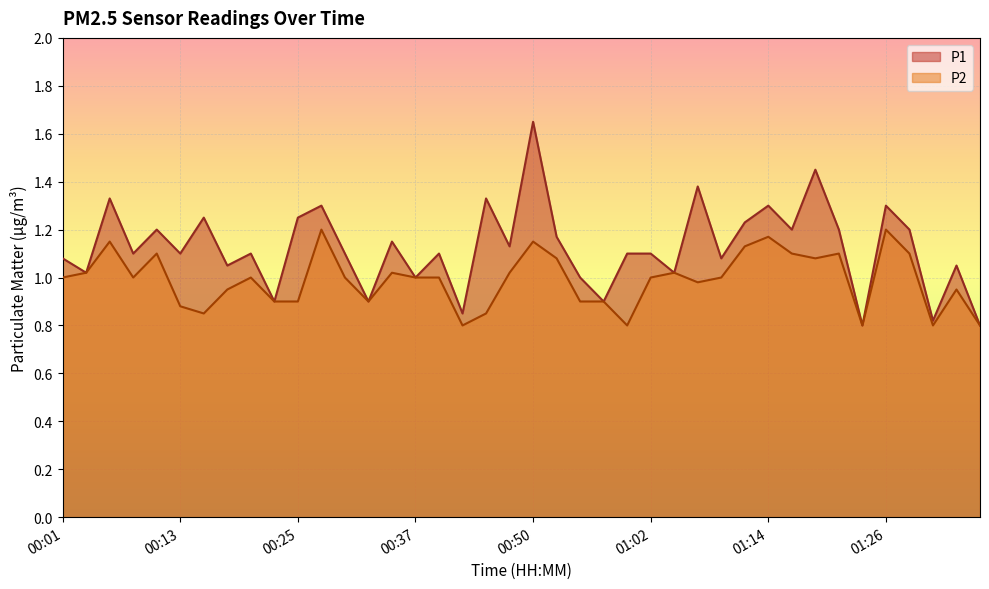

What is the minimum value for P1?

0.8